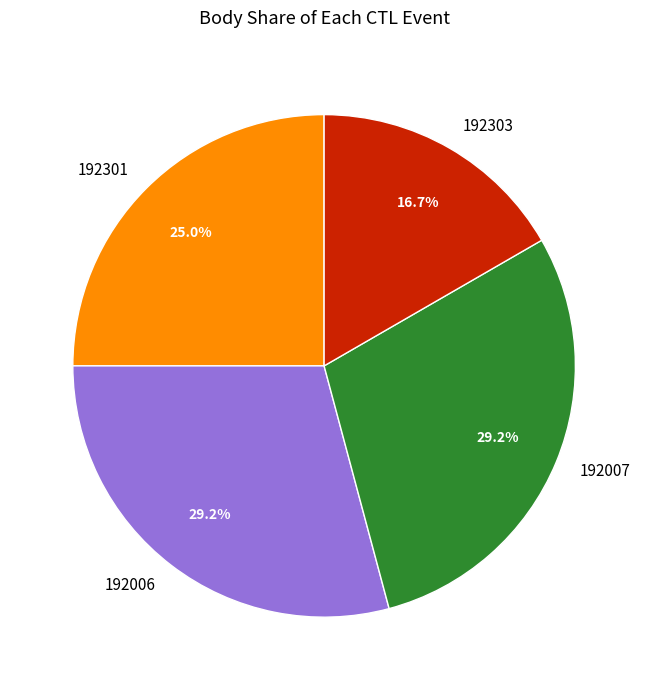

True or false: 192006 accounts for 42% of the total.

False